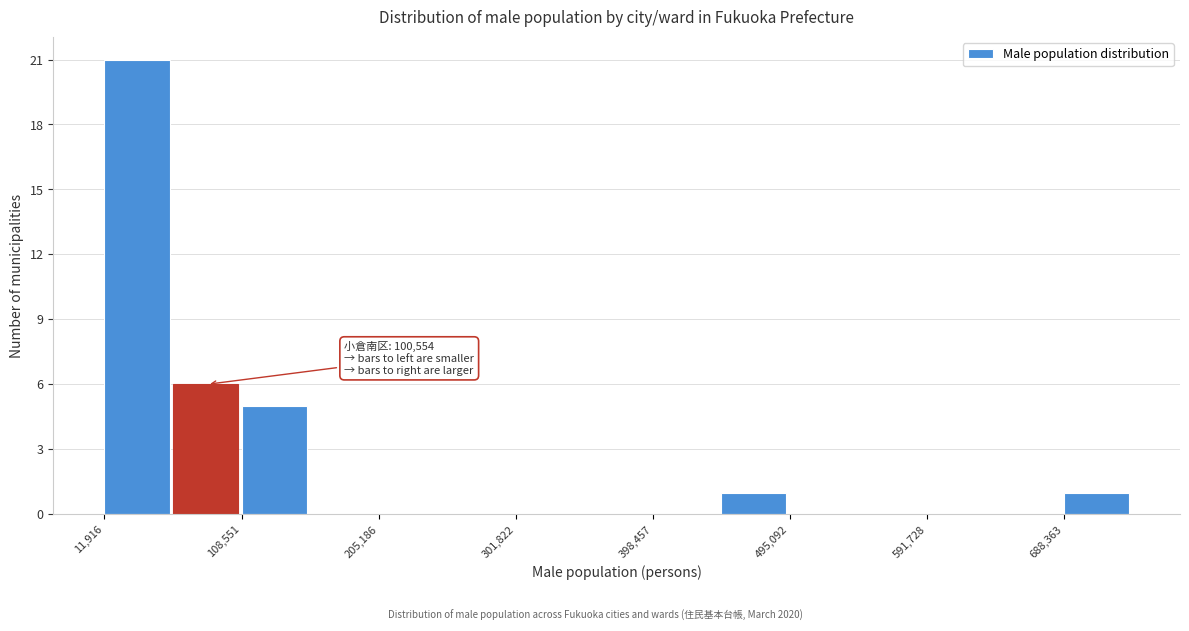

Which range on the x-axis has the tallest bar?

10000 to 60000